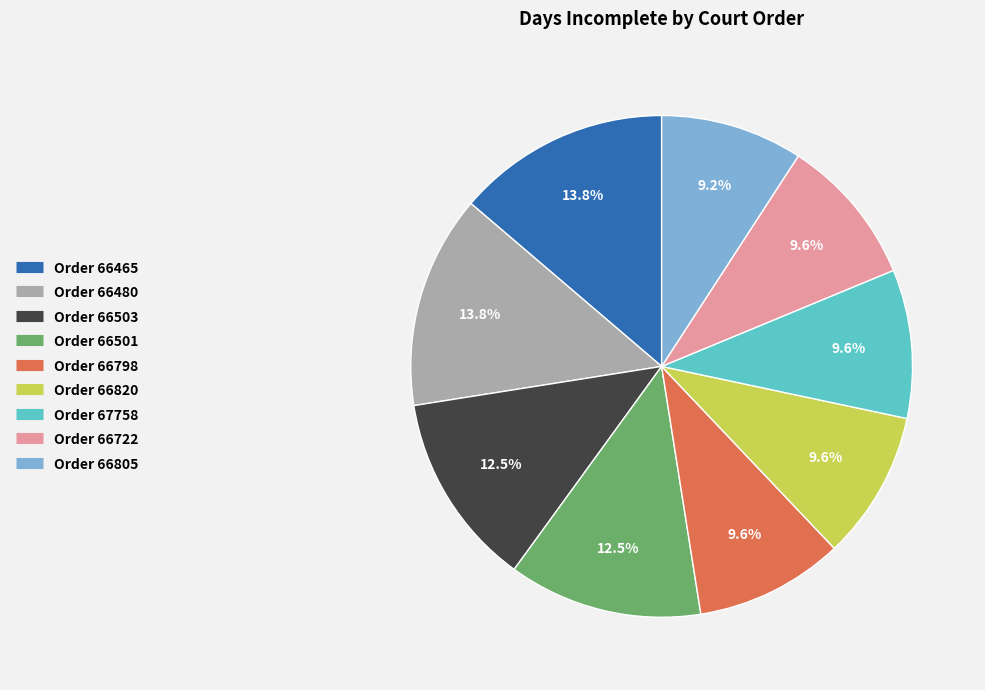

Is there any slice that represents more than half of the pie?

No